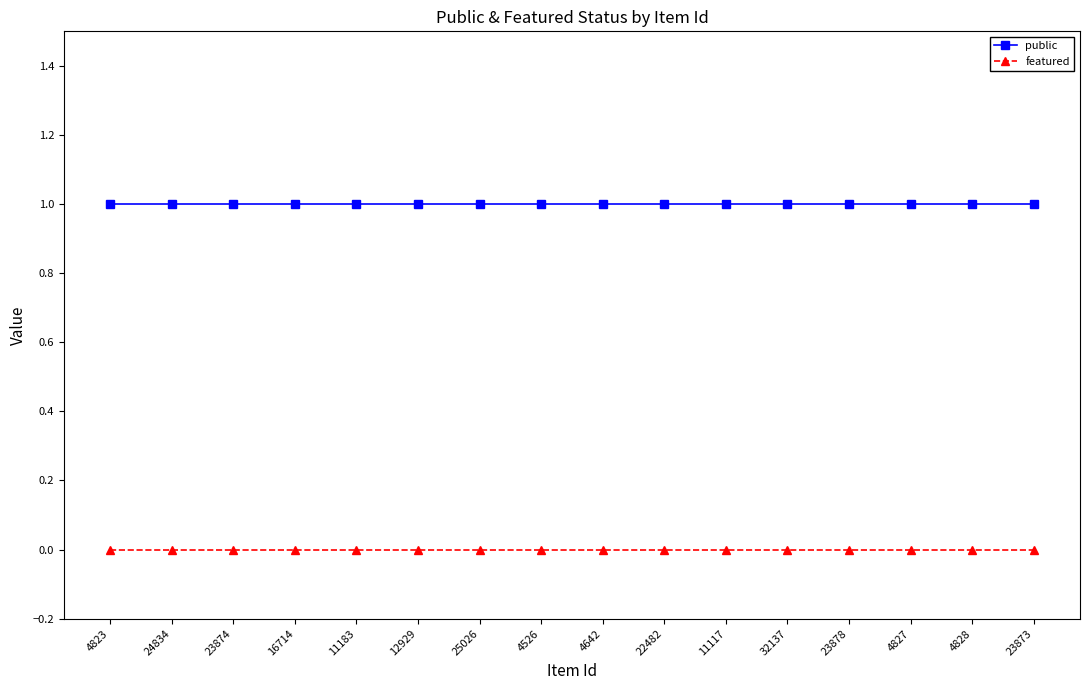

True or false: public has a value of 2 at 4827.

False